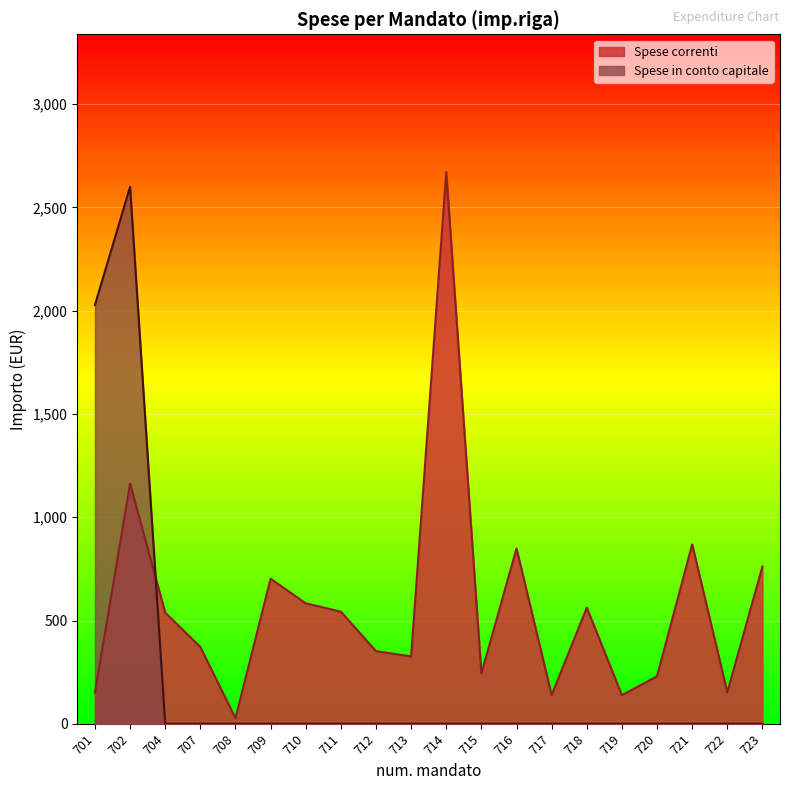

Reading left to right, transcribe all the data shown in this chart.

Spese correnti: 151.5	1162.3	538.0	372.1	26.8	702.3	583.2	542.9	351.6	326.1	2670.8	243.6	848.7	138.8	562.2	138.4	230.0	868.6	152.5	761.3
Spese in conto capitale: 2028.0	2600.0	0.0	0.0	0.0	0.0	0.0	0.0	0.0	0.0	0.0	0.0	0.0	0.0	0.0	0.0	0.0	0.0	0.0	0.0